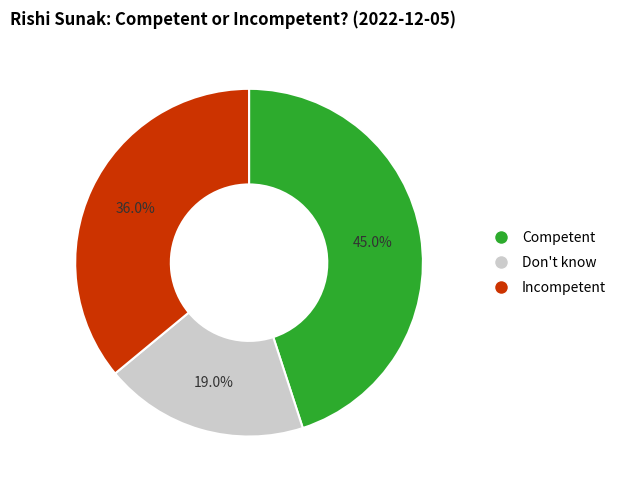

What percentage is the Incompetent slice, to the nearest percent?

36%